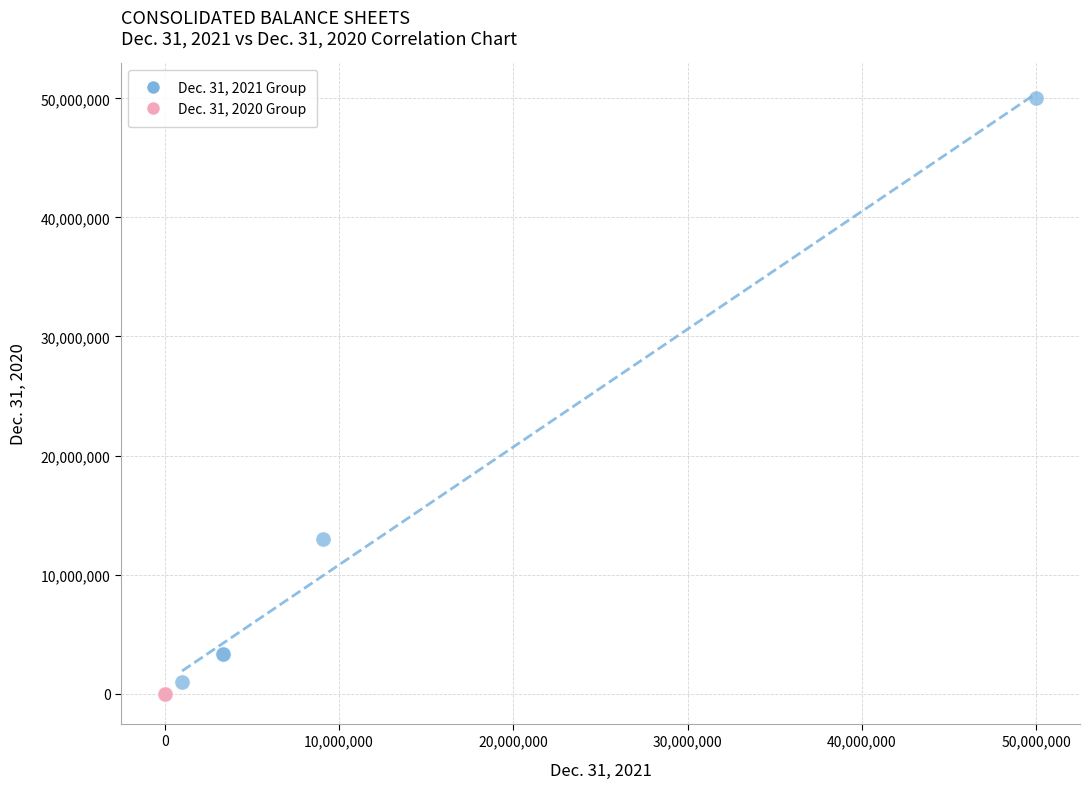

Which series reaches the minimum Y coordinate?

Dec. 31, 2020 Group